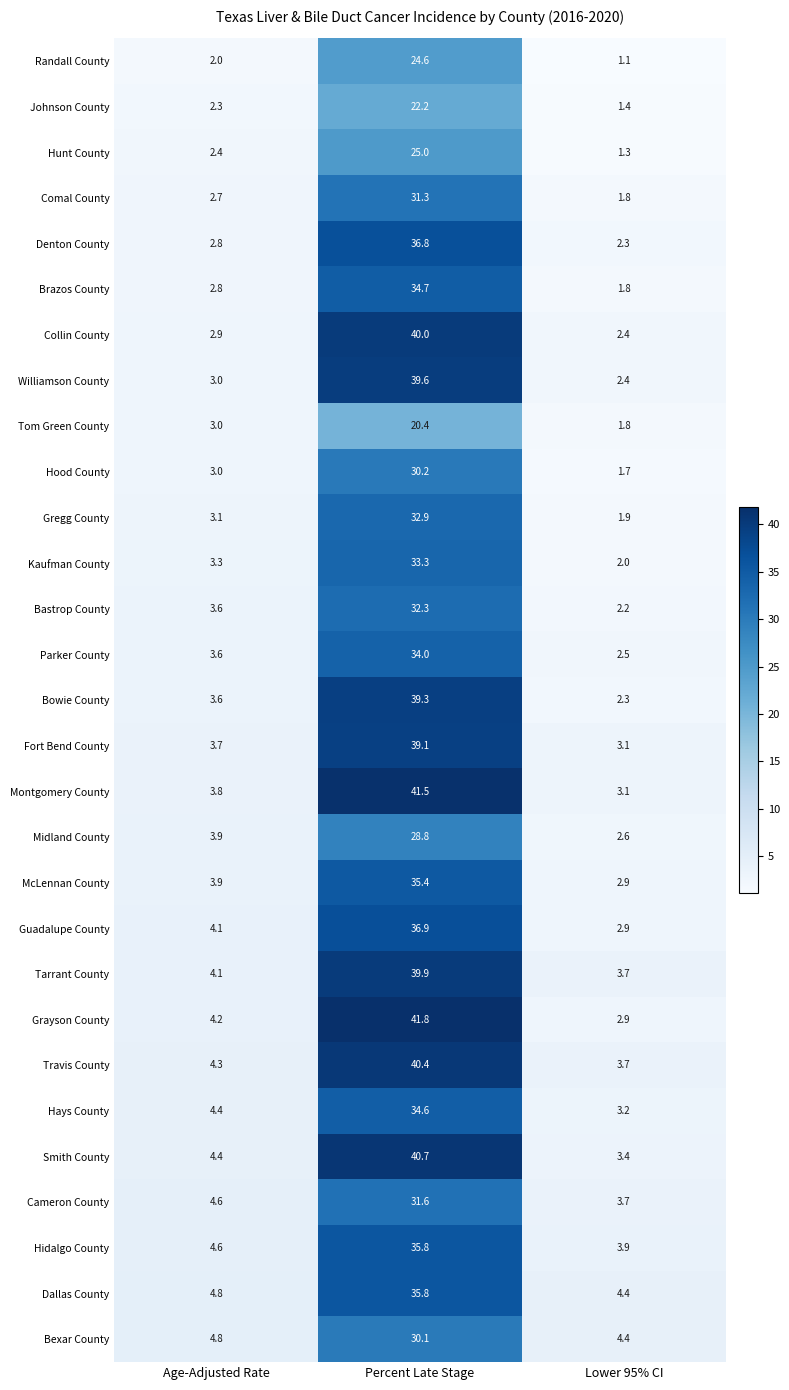

What is the spread (max minus min) of values at Lower 95% CI?

3.3